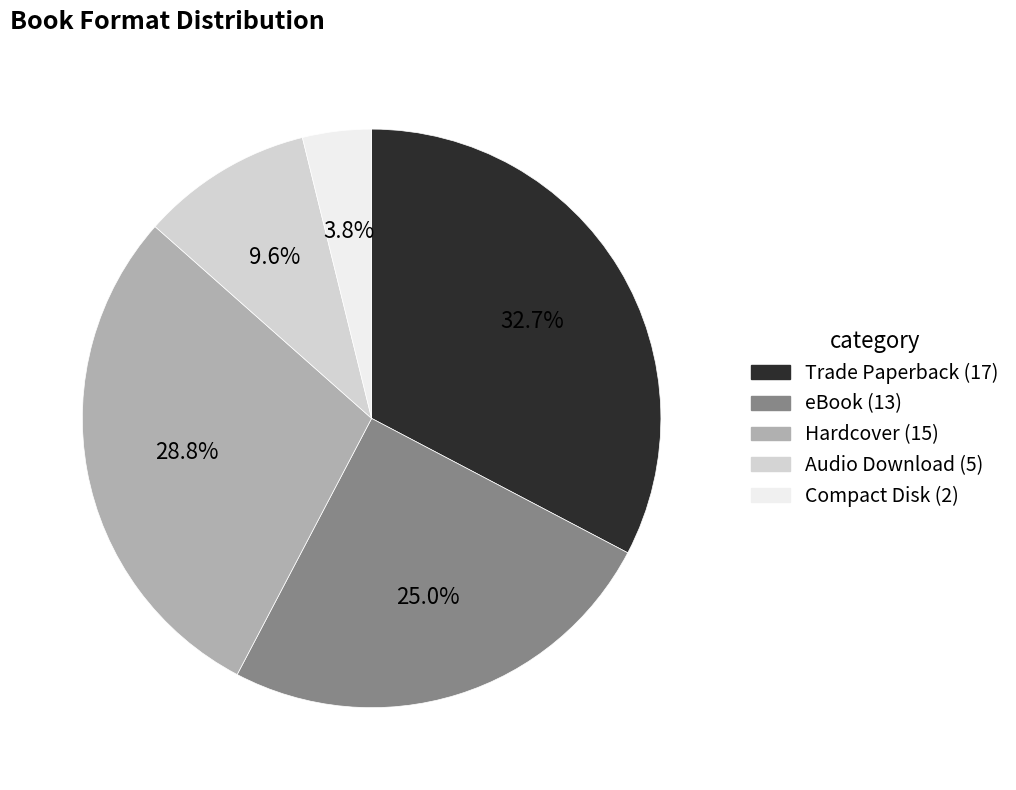

Which has a higher value, Compact Disk or Hardcover?

Hardcover